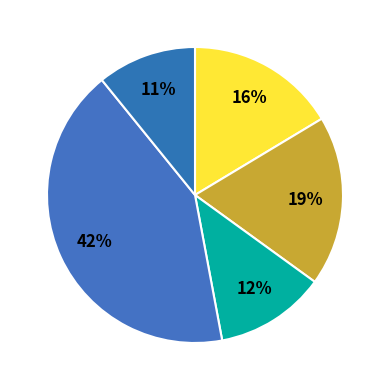

Which category has the smallest portion of the pie?

下京区